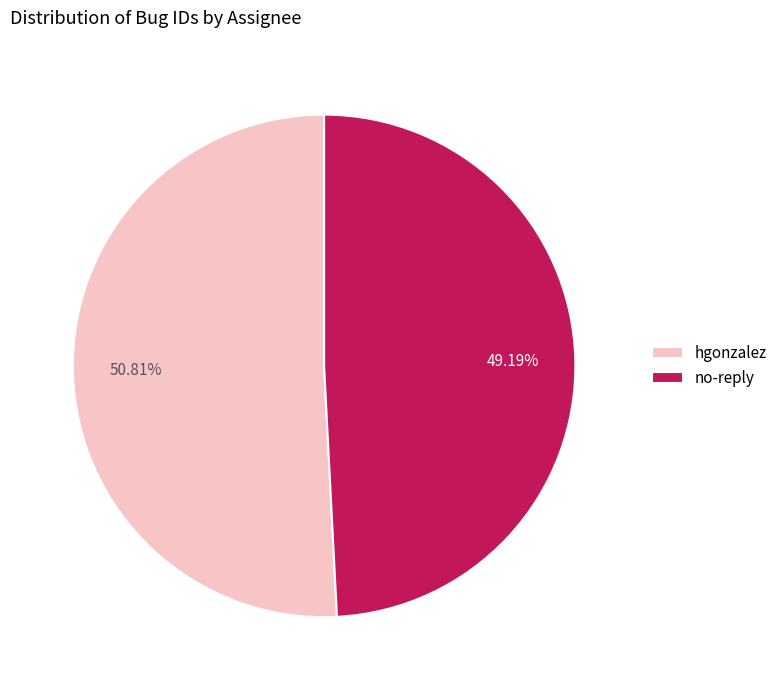

True or false: no-reply accounts for 43% of the total.

False